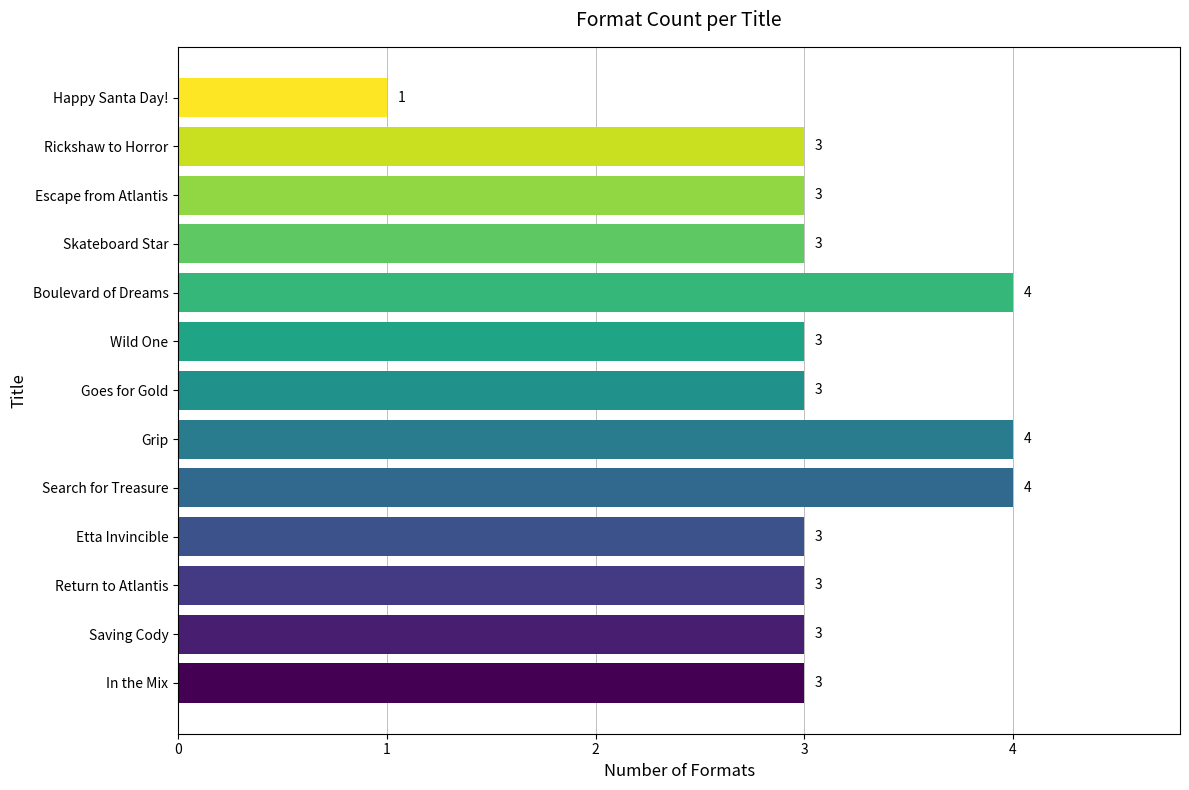

What value does the data have at In the Mix?

3